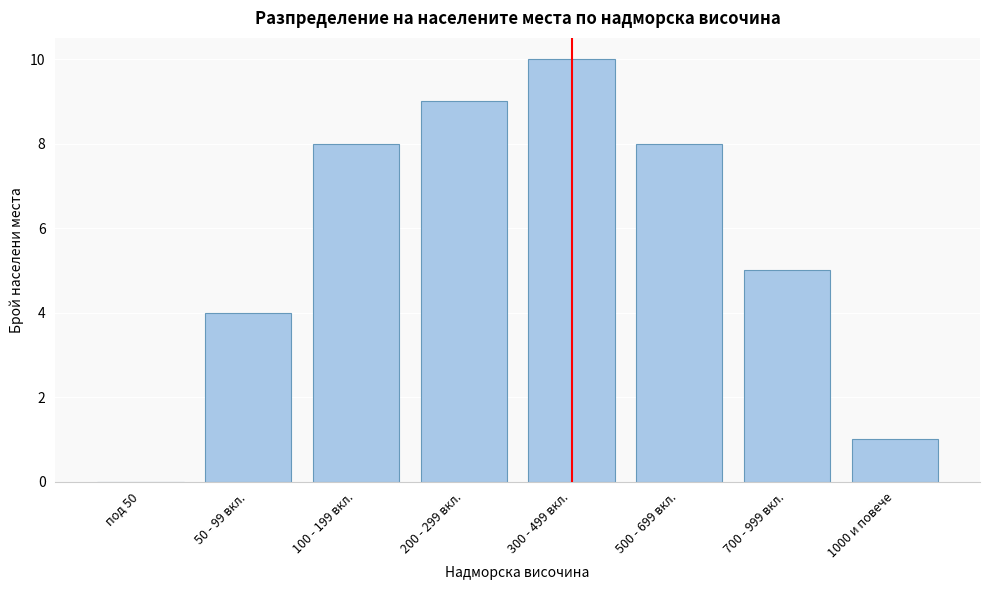

Reading left to right, transcribe all the data shown in this chart.

под 50=0	50 - 99 вкл.=4	100 - 199 вкл.=8	200 - 299 вкл.=9	300 - 499 вкл.=10	500 - 699 вкл.=8	700 - 999 вкл.=5	1000 и повече=1